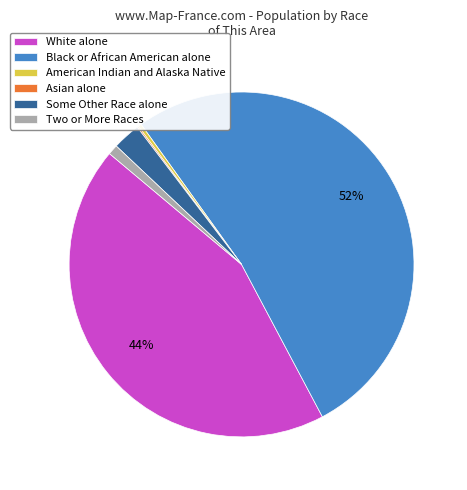

The White alone slice represents 50% of the pie. True or false?

False